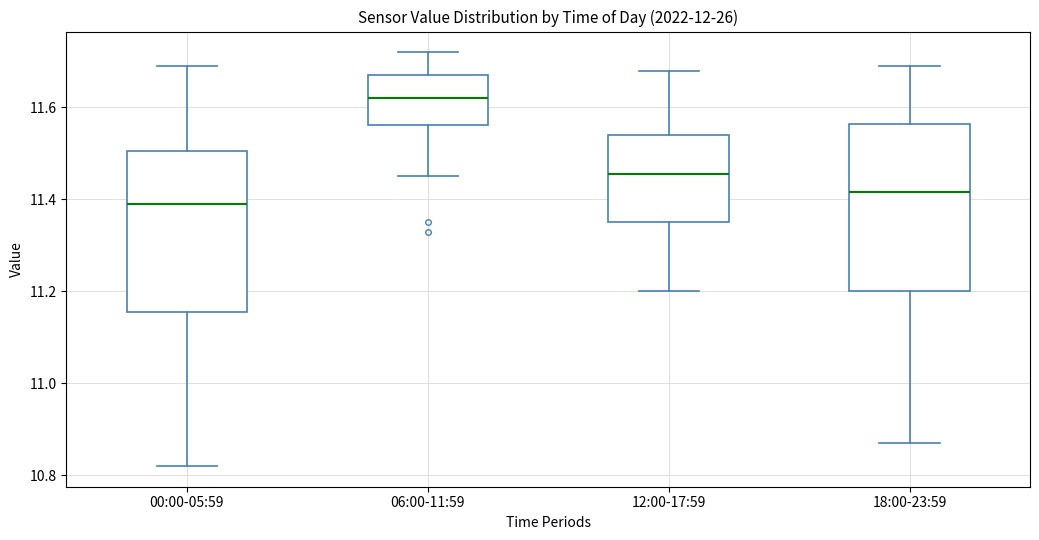

Which box has the highest median line?

06:00-11:59